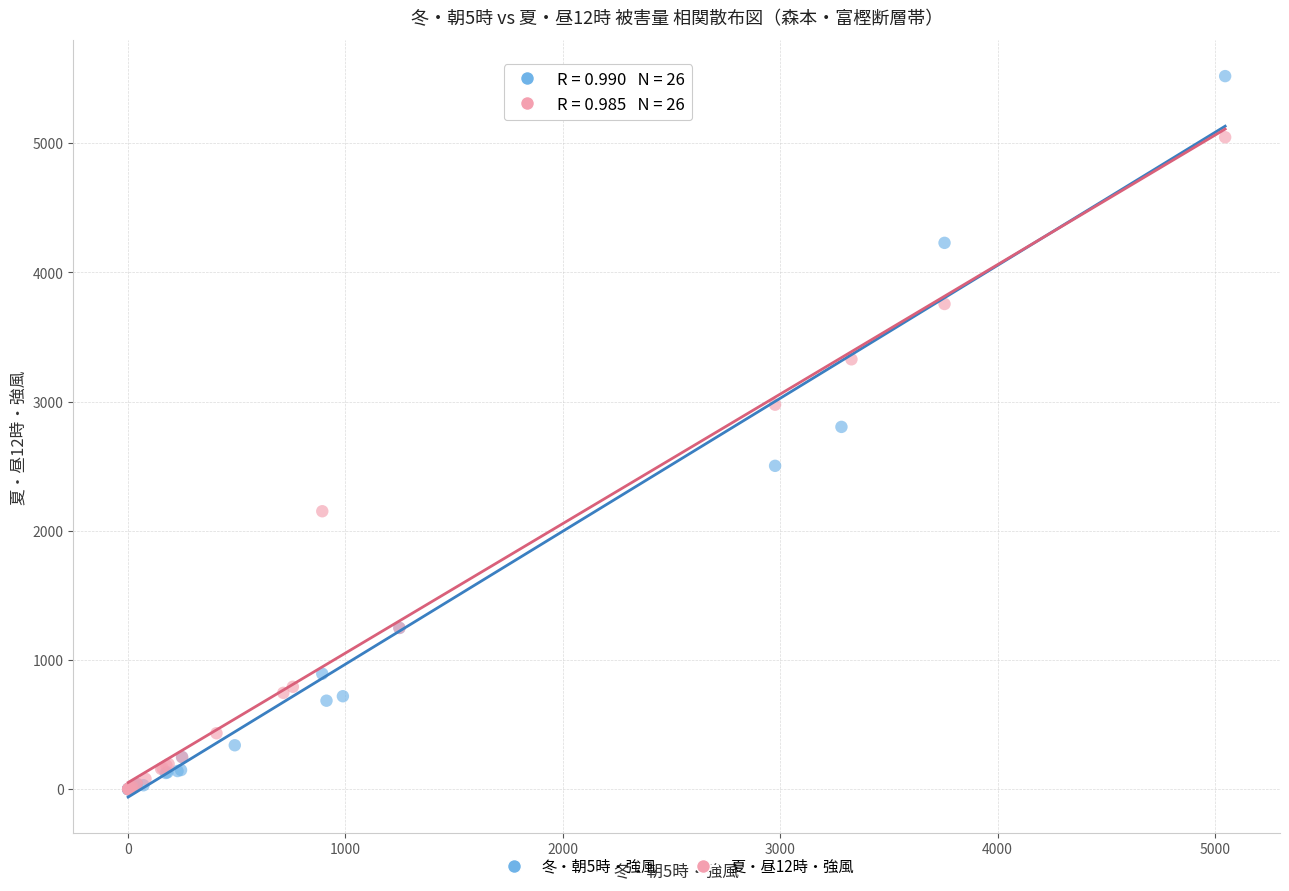

Which series has the largest Y range (max minus min)?

冬・朝5時・強風